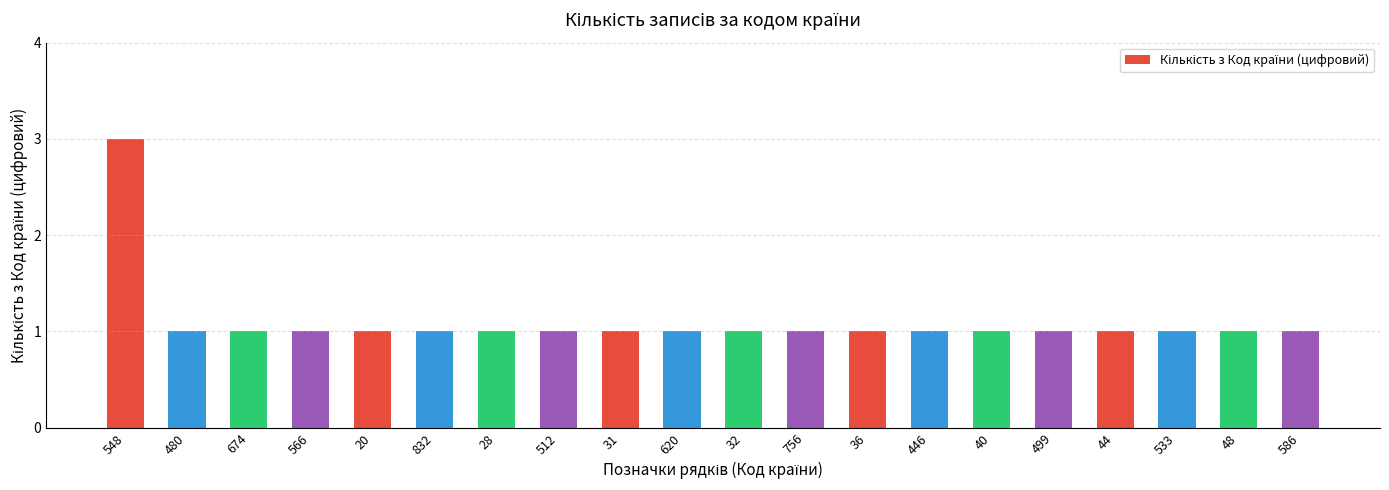

Reading left to right, what are all the values shown in this chart?

548=3	480=1	674=1	566=1	20=1	832=1	28=1	512=1	31=1	620=1	32=1	756=1	36=1	446=1	40=1	499=1	44=1	533=1	48=1	586=1